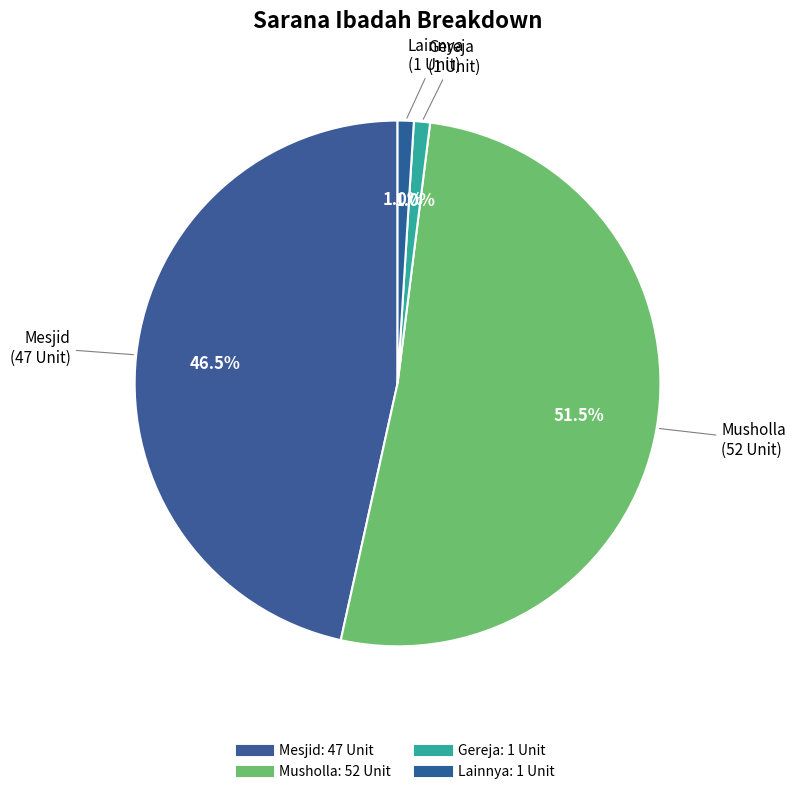

Count the number of slices in the pie.

4